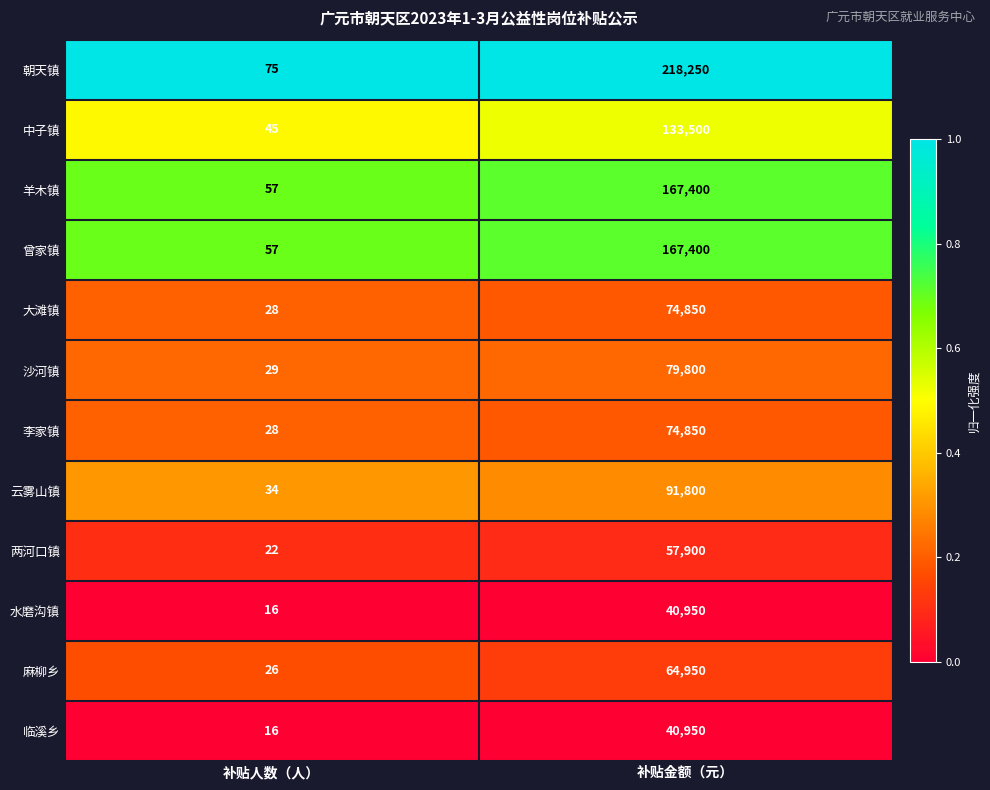

Read the 朝天镇 value at 补贴金额（元）.

218250